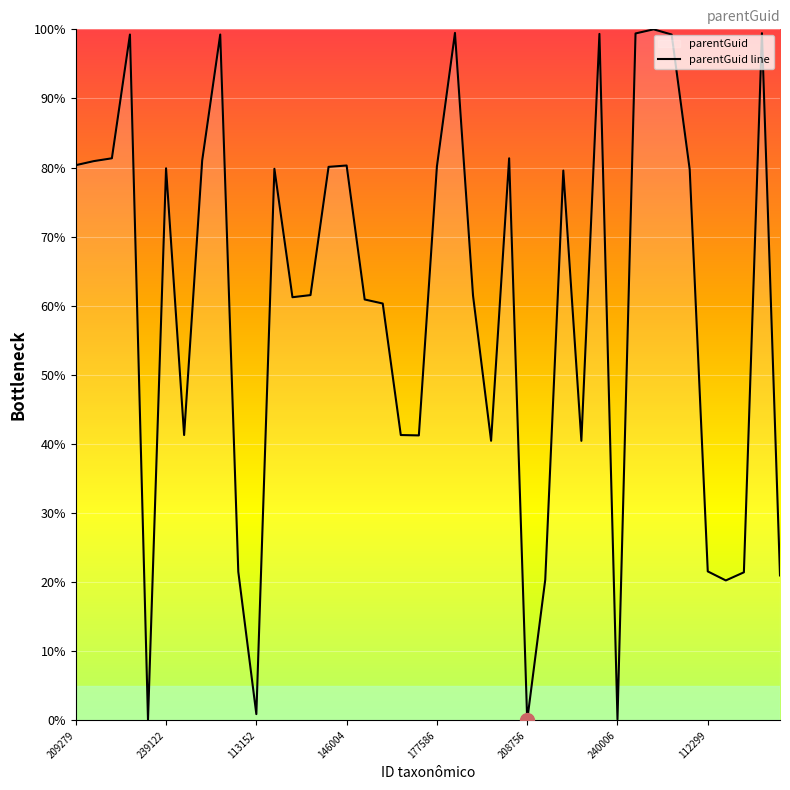

Approximately how many times larger is the value at 240100 compared to 111531?

1.0